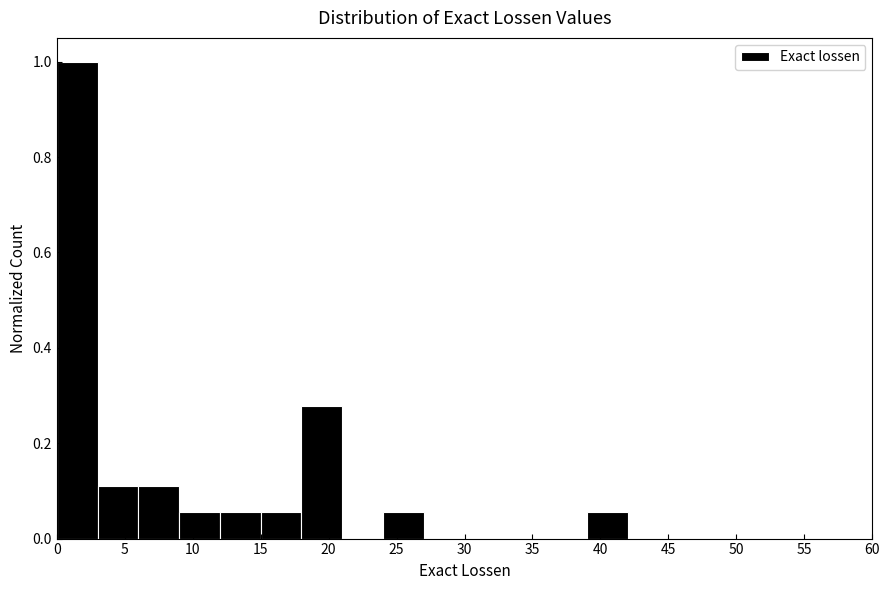

Over which range of the x-axis is the bar tallest?

0 to 3